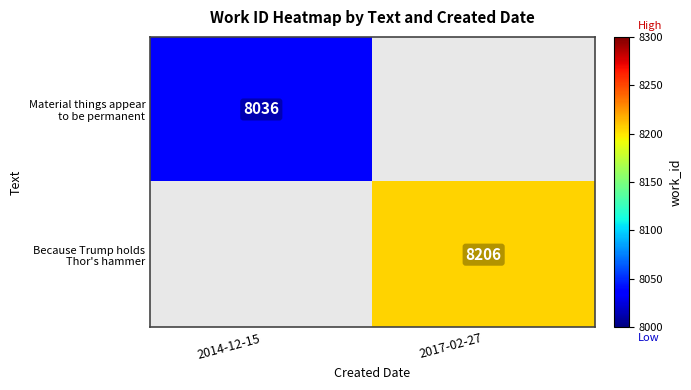

Is it true that Material things appear to be permanent equals 8036.0 at 2014-12-15?

True